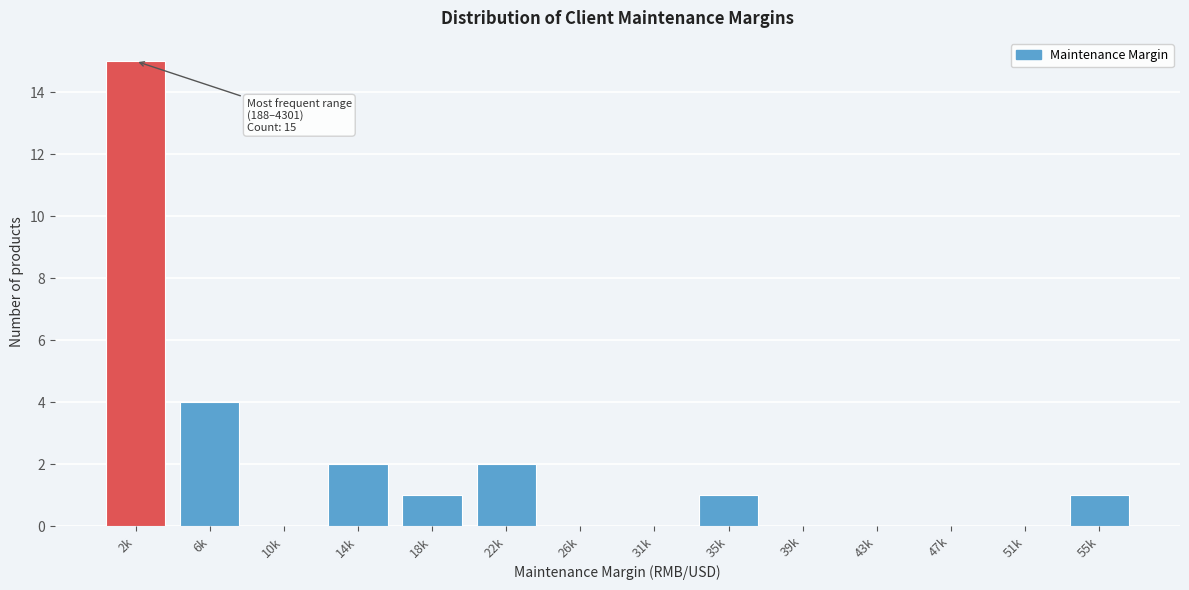

Reading left to right, extract all data points from this chart.

2k=15	6k=4	10k=0	14k=2	18k=1	22k=2	26k=0	31k=0	35k=1	39k=0	43k=0	47k=0	51k=0	55k=1